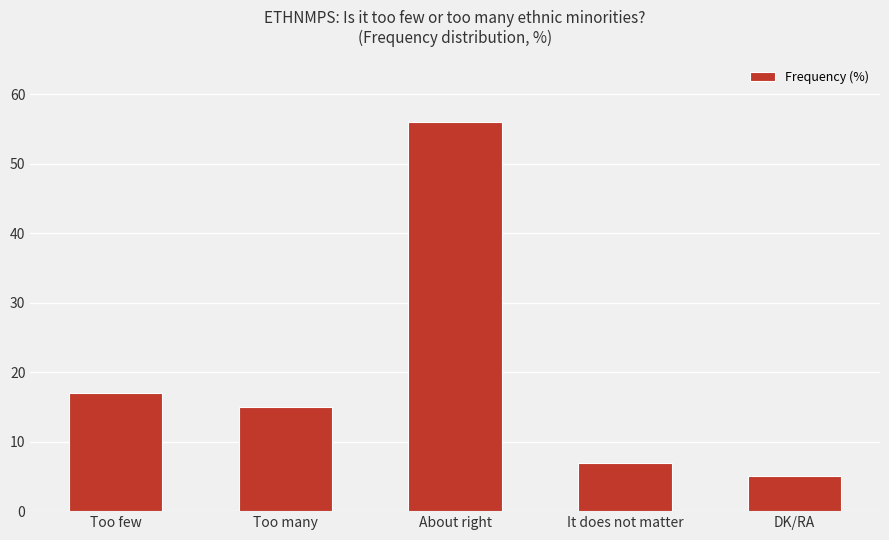

At which category does the chart reach its minimum across all series?

DK/RA